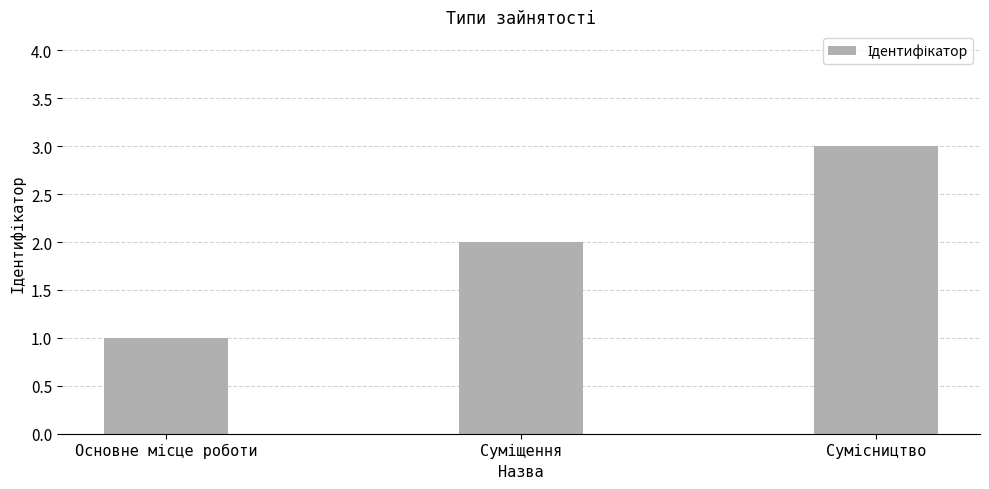

What is the maximum value shown in the chart?

3